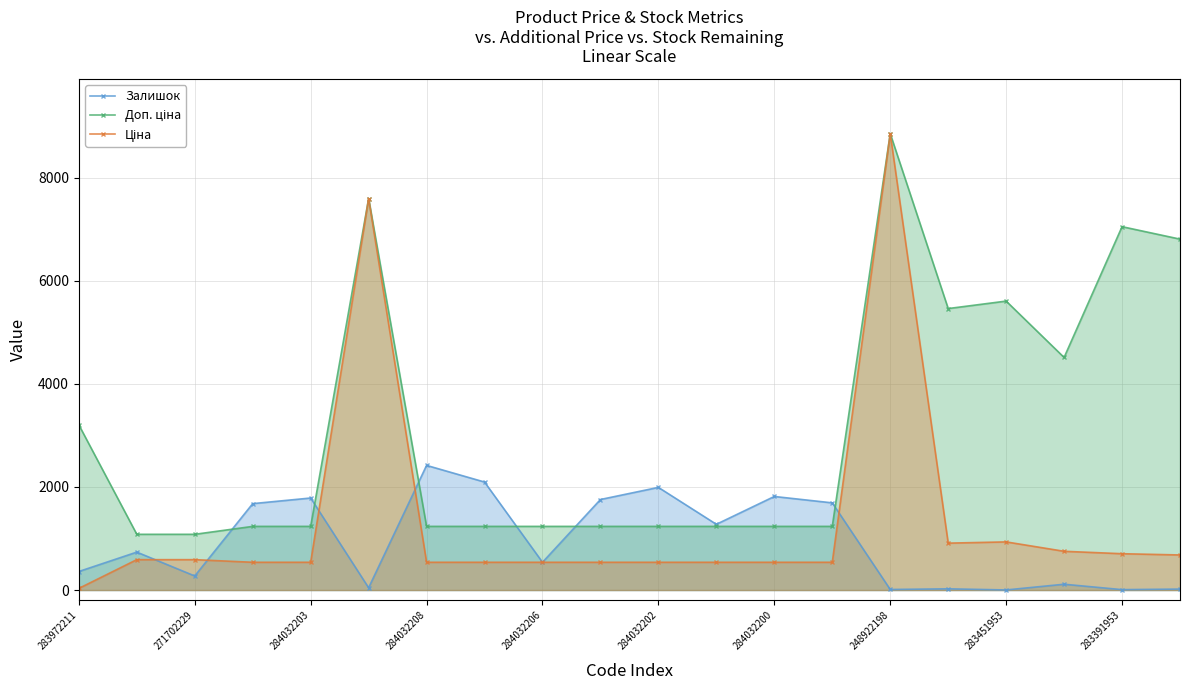

Which series has the largest range (max minus min)?

Ціна